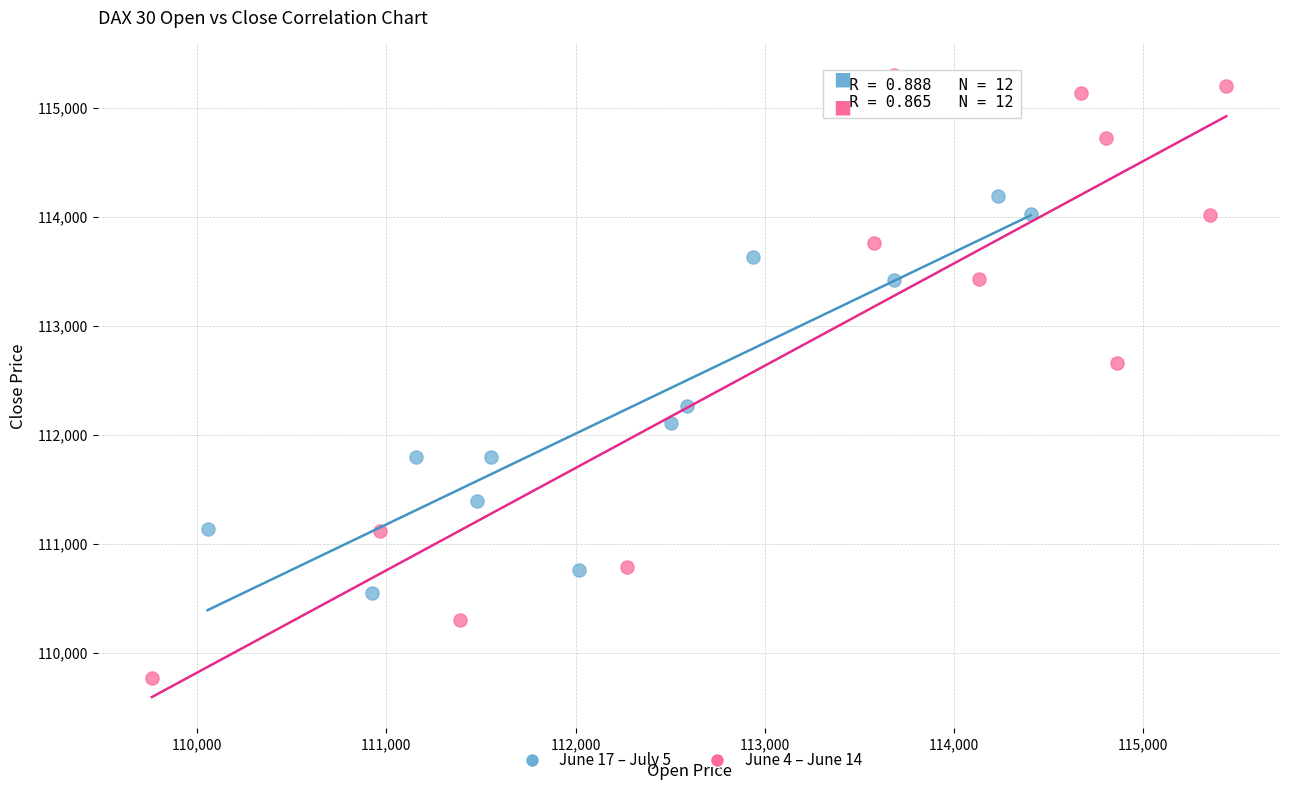

What are all the series names shown in the legend?

June 17 – July 5, June 4 – June 14